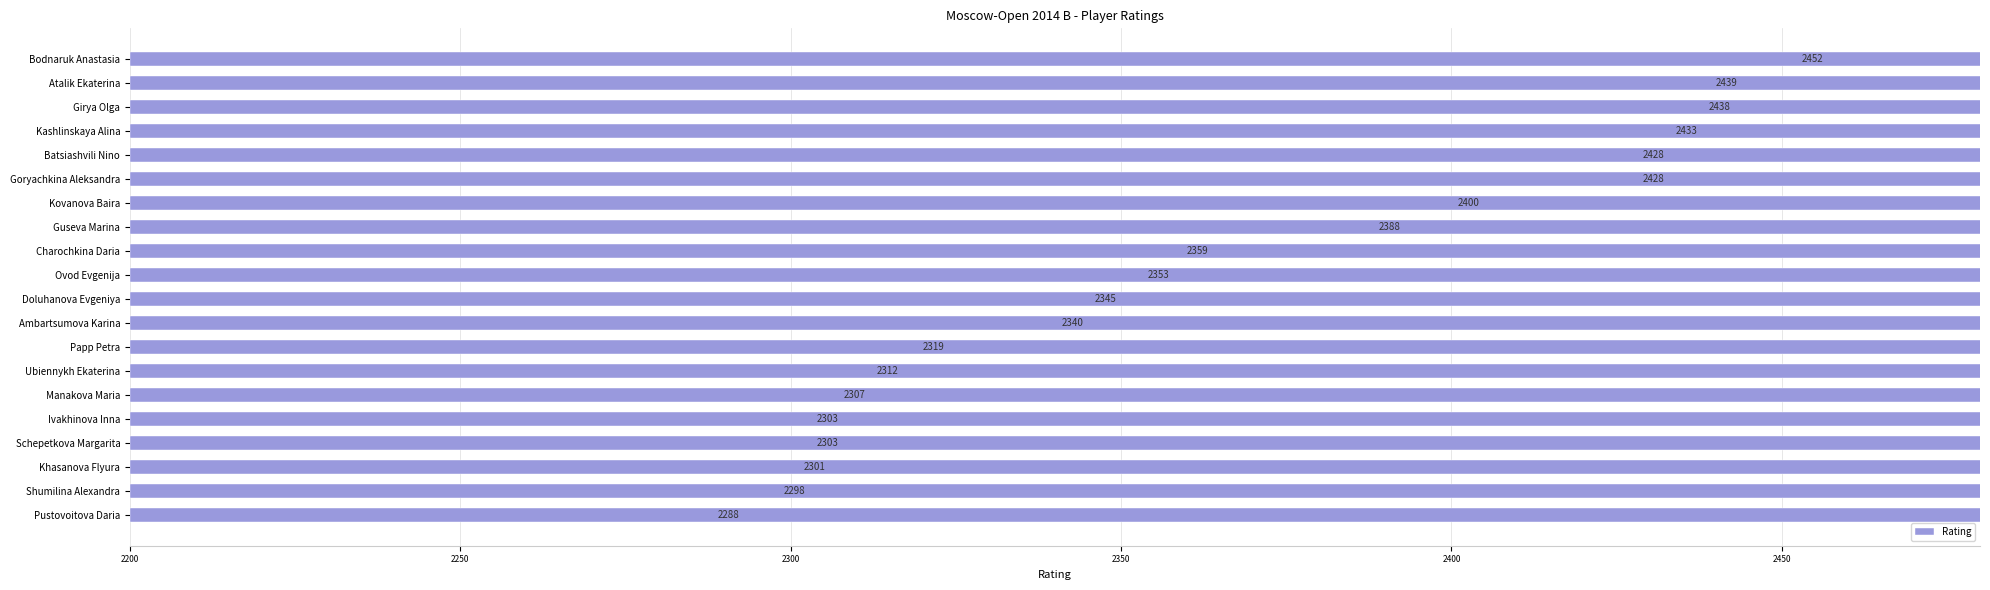

What is the sum of all values?

47234